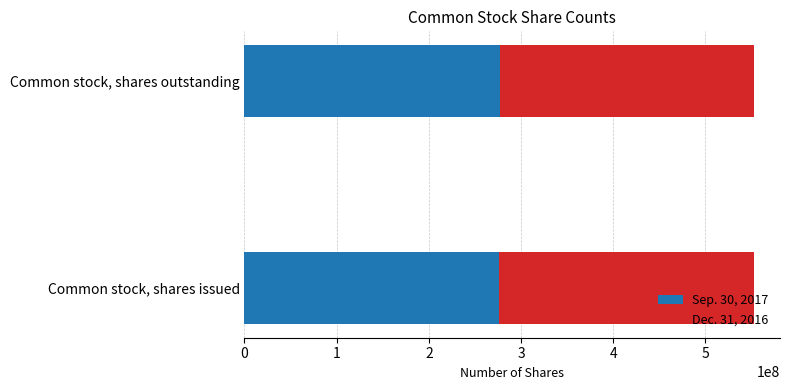

Count the number of categories in the chart.

2